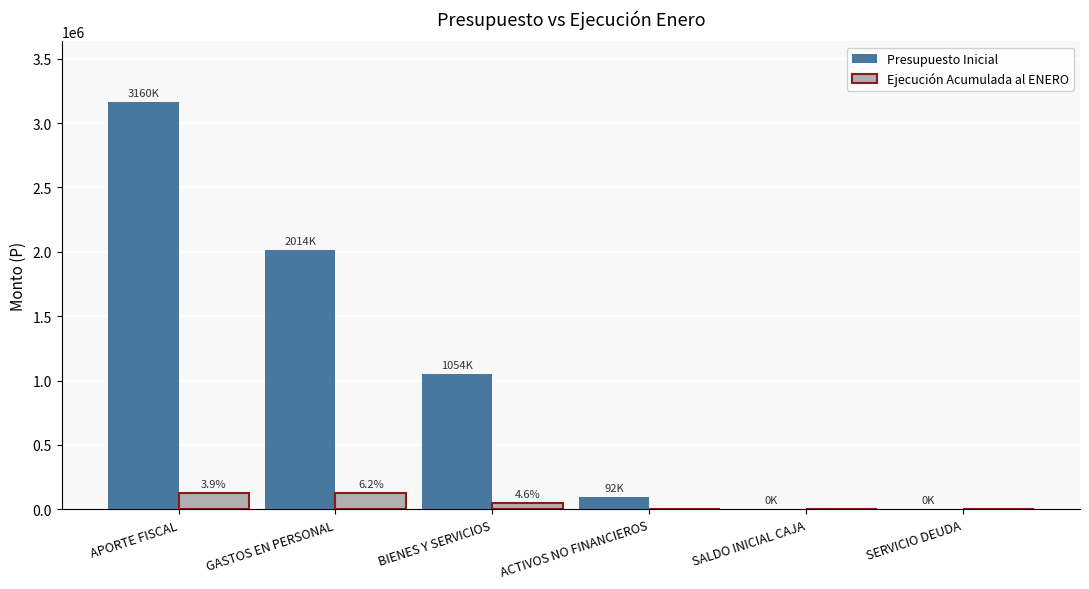

What are all the series names shown in the legend?

Presupuesto Inicial, Ejecución Acumulada al ENERO